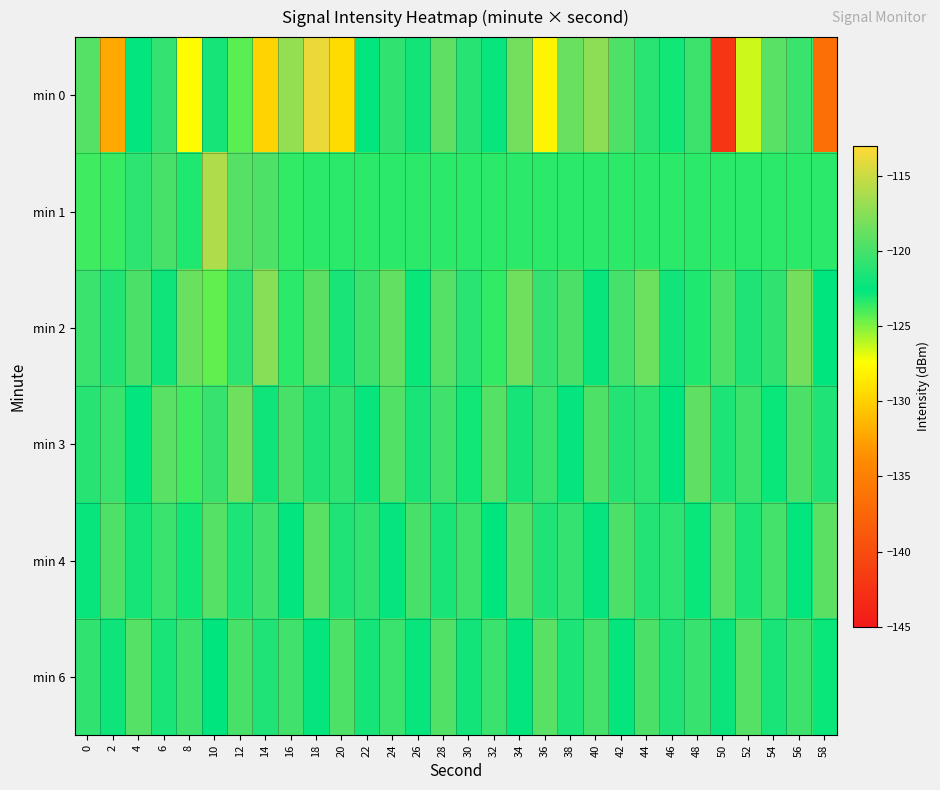

What is the difference between the highest and lowest values at 50?

22.7